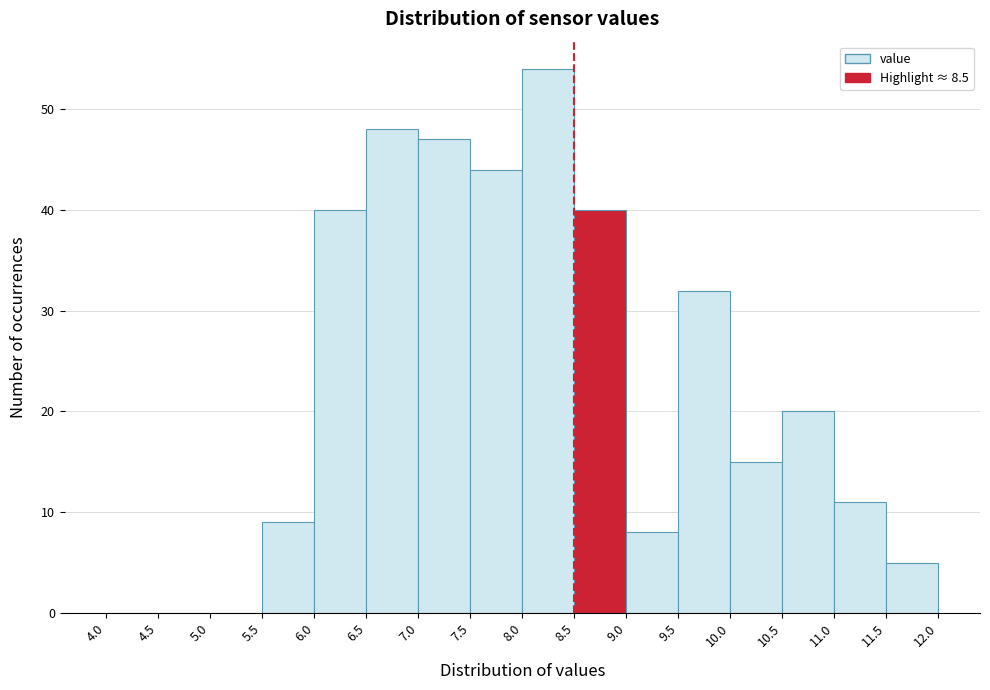

Reading left to right, transcribe this chart: for each bar, give the range it covers on the x-axis and its height. The values are not printed on the chart, so give them approximately, as read against the axis.

4.0 to 4.5: 0
4.5 to 5.0: 0
5.0 to 5.5: 0
5.5 to 6.0: 9
6.0 to 6.5: 40
6.5 to 7.0: 48
7.0 to 7.5: 47
7.5 to 8.0: 44
8.0 to 8.5: 54
8.5 to 9.0: 40
9.0 to 9.5: 8
9.5 to 10.0: 32
10.0 to 10.5: 15
10.5 to 11.0: 20
11.0 to 11.5: 11
11.5 to 12.0: 5